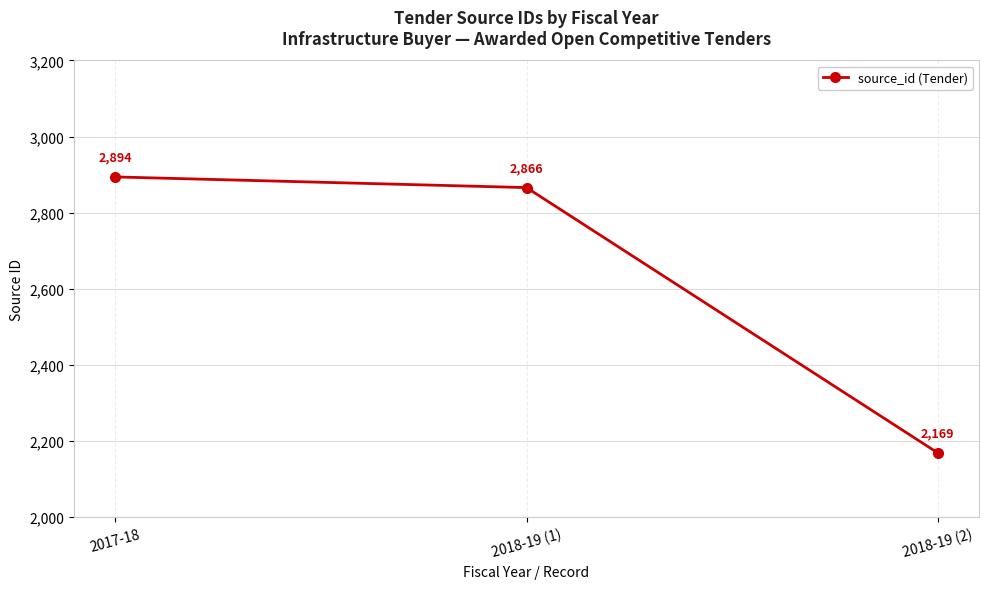

What is the difference between the maximum and minimum values?

725